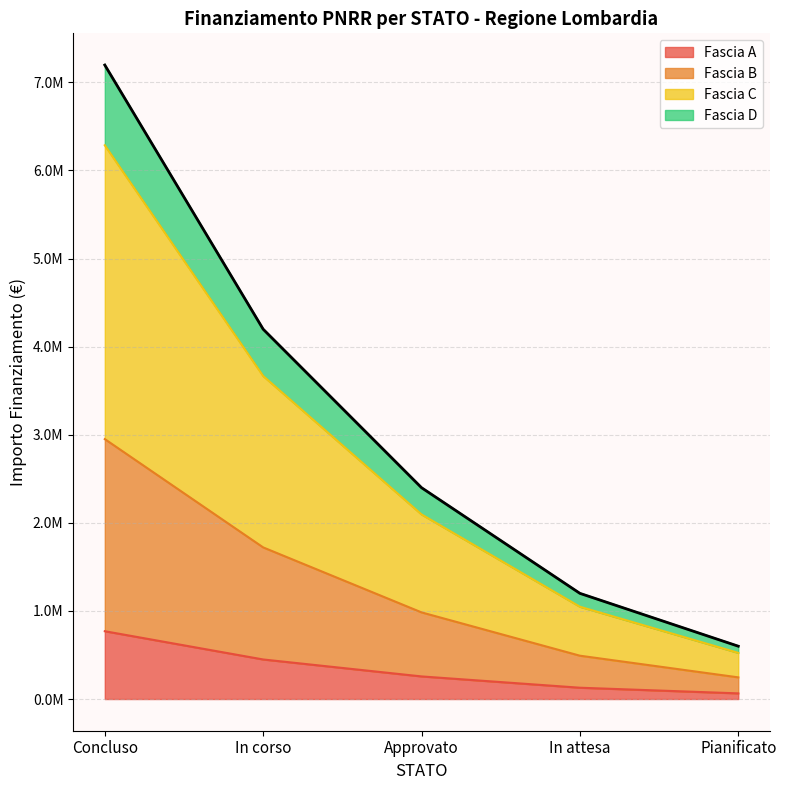

What is the value of the 4th point from the left?

1199320